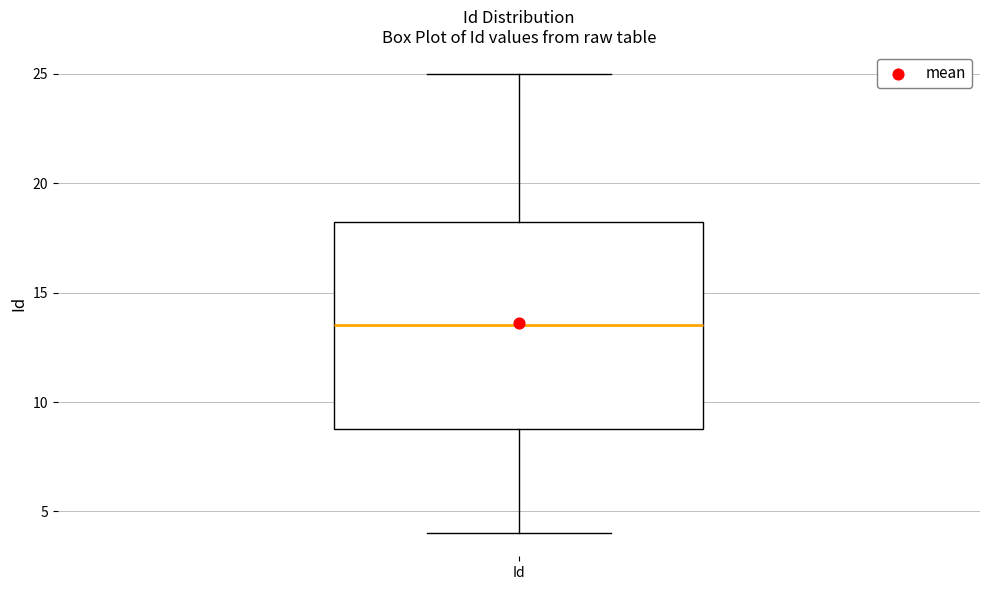

Where does the lower whisker of the box for Id end on the y-axis? The values are not printed on the chart, so give them approximately, as read against the axis.

4.0